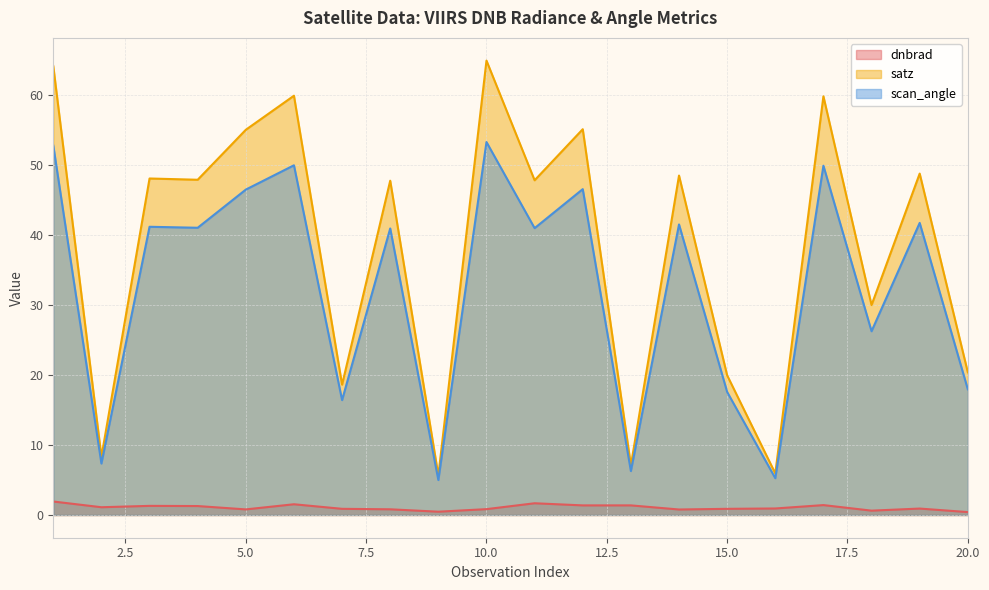

Rank the series at 12 from lowest to highest value.

dnbrad, scan_angle, satz